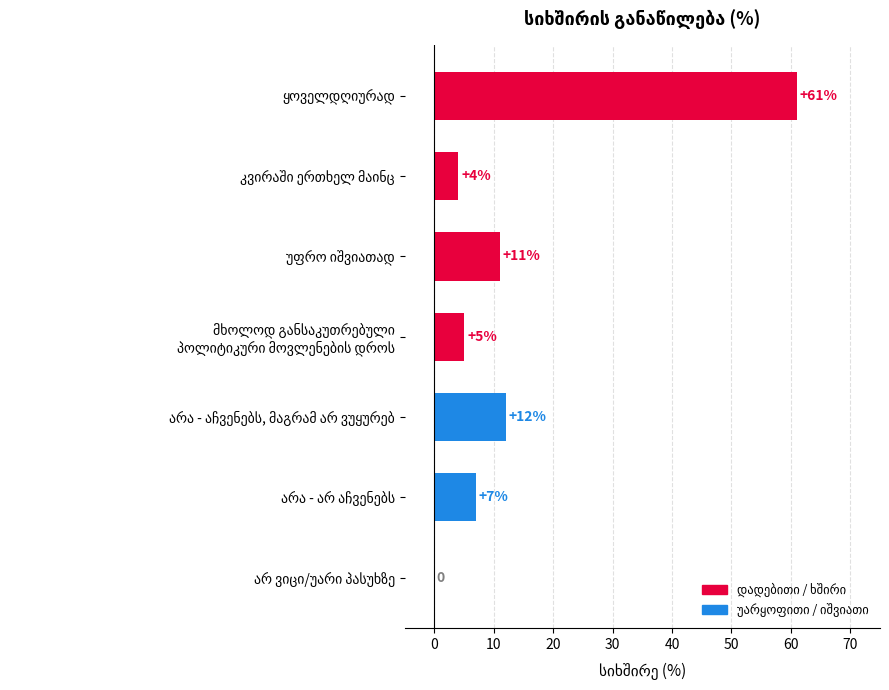

What is the greatest value displayed?

61